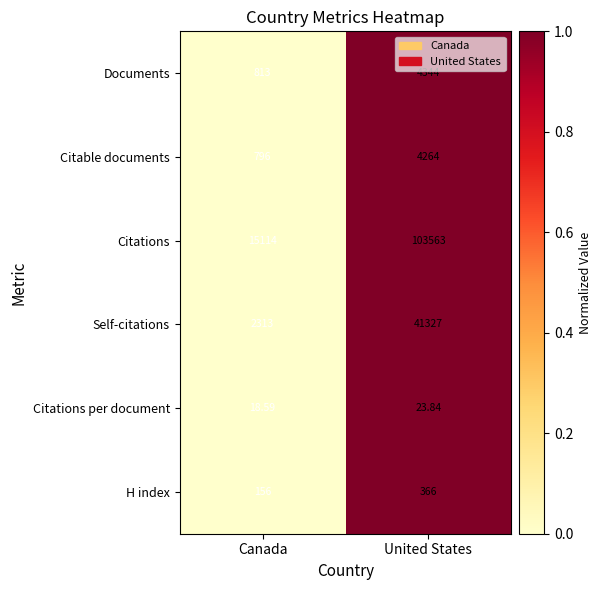

Which category has the highest value across all series?

United States